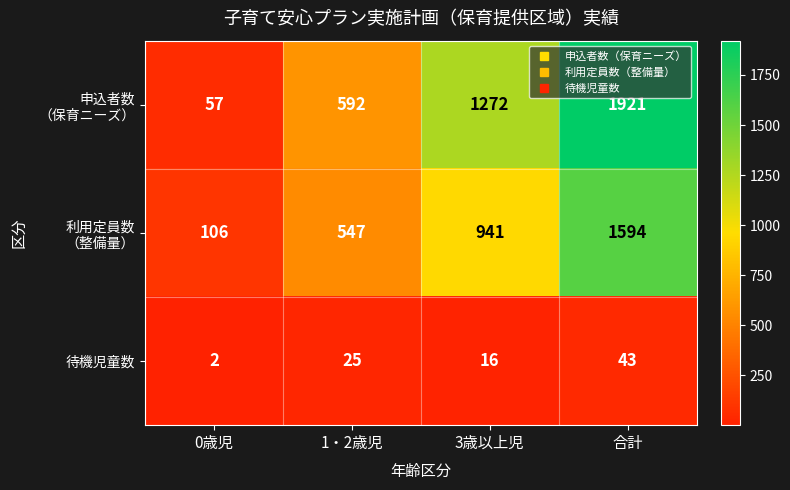

At which category does the chart reach its minimum across all series?

0歳児